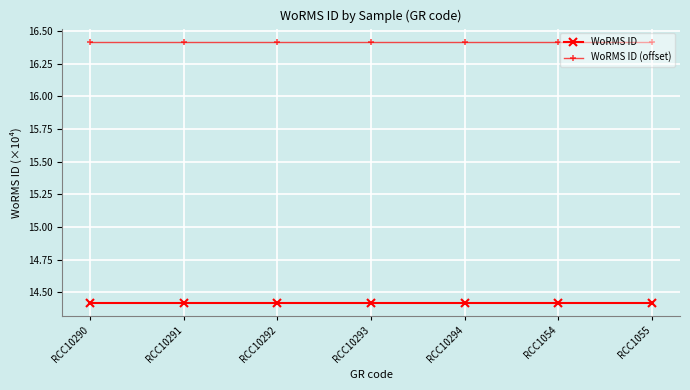

What are all the series names shown in the legend?

WoRMS ID, WoRMS ID (offset)